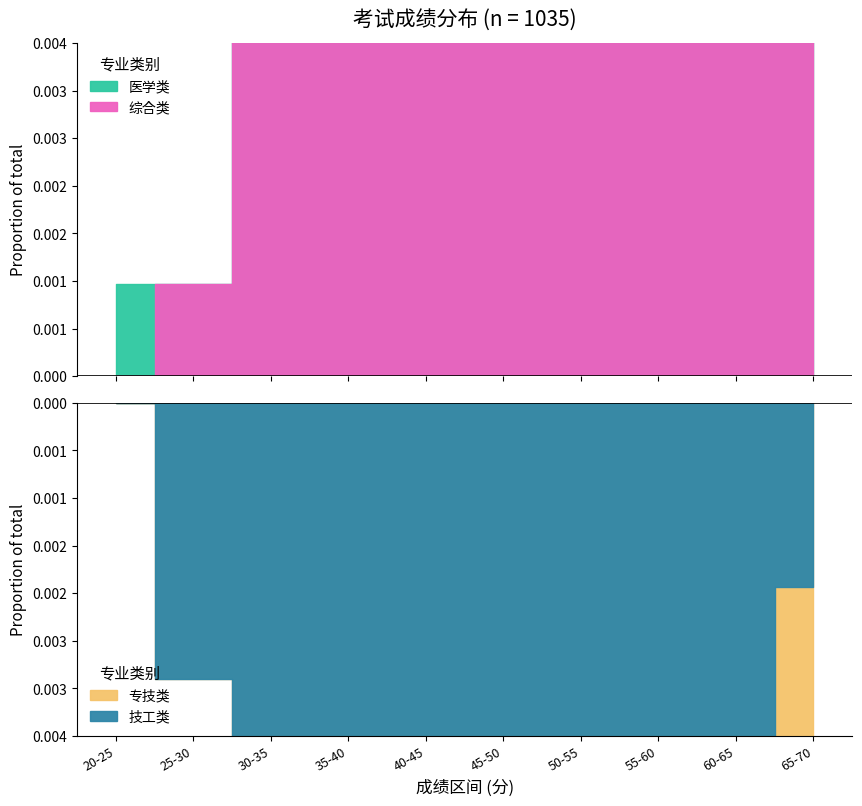

Reading left to right, what are all the values shown in this chart?

医学类: 1	0	1	2	0	6	12	7	9	2
综合类: 0	2	3	5	8	15	20	18	12	4
专技类: 0	1	2	4	6	10	14	11	8	3
技工类: 0	0	1	2	3	5	7	6	4	1